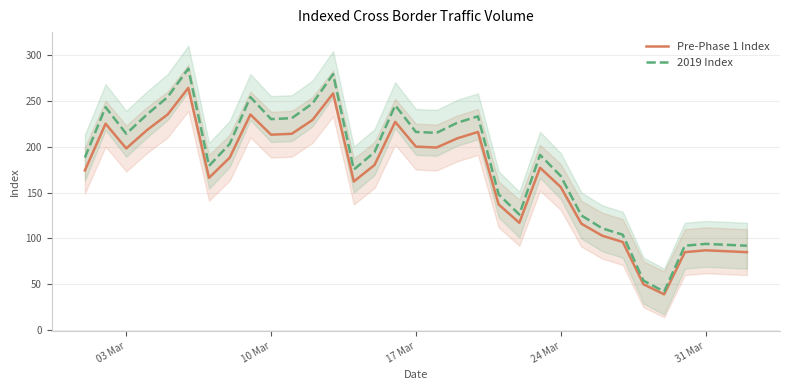

Is it true that Pre-Phase 1 Index equals 114 at 17 Mar?

False